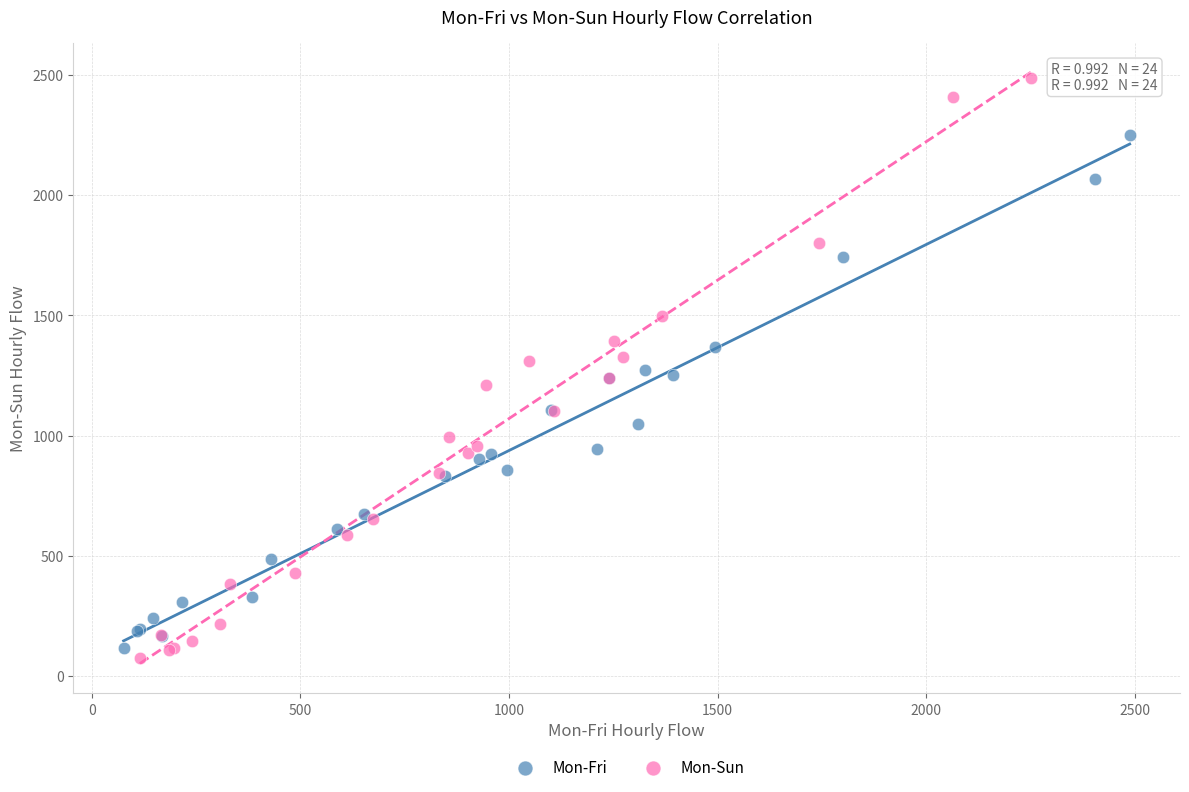

Which series has the widest spread of Y values?

Mon-Sun